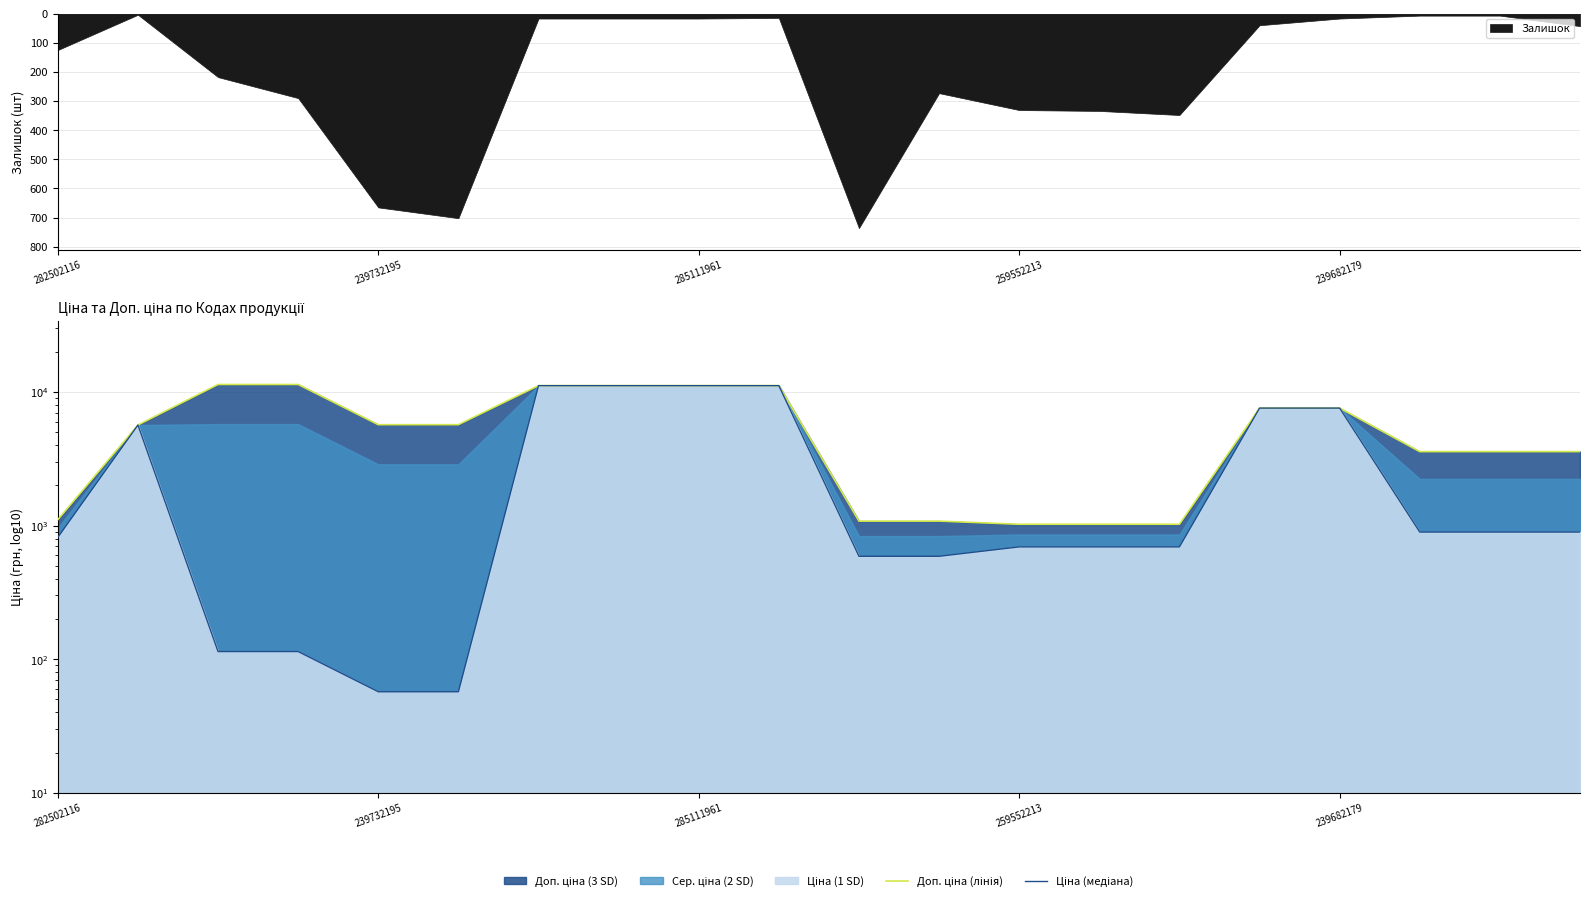

What is the value of the Доп. ціна (лінія) point at the 10th from the left?

11188.2